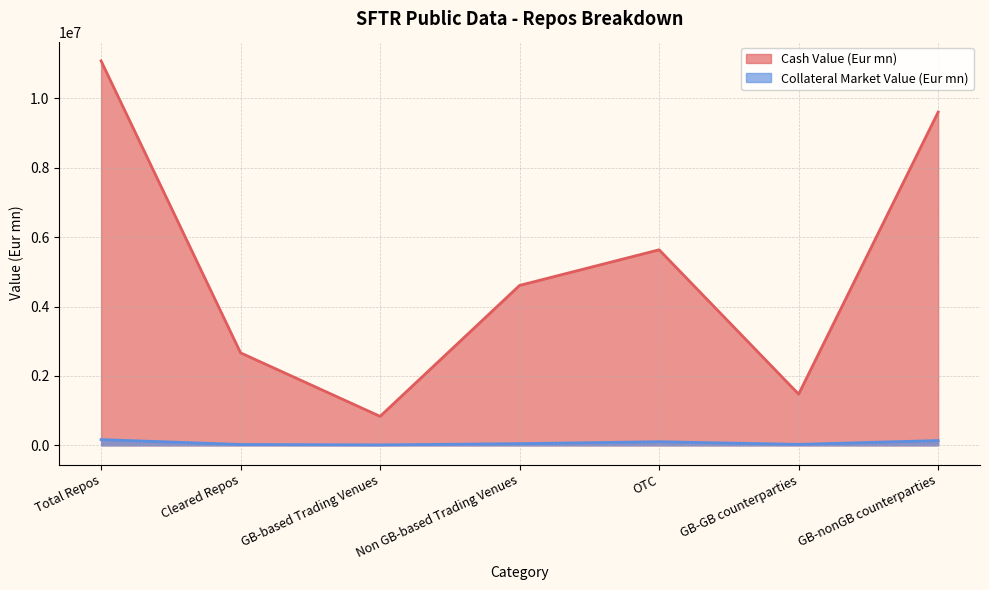

What is the average value of the Cash Value (Eur mn) series?

5129023.5